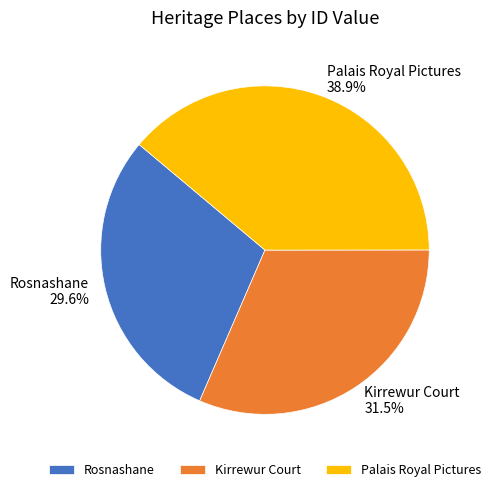

Is there a majority slice in this chart?

No